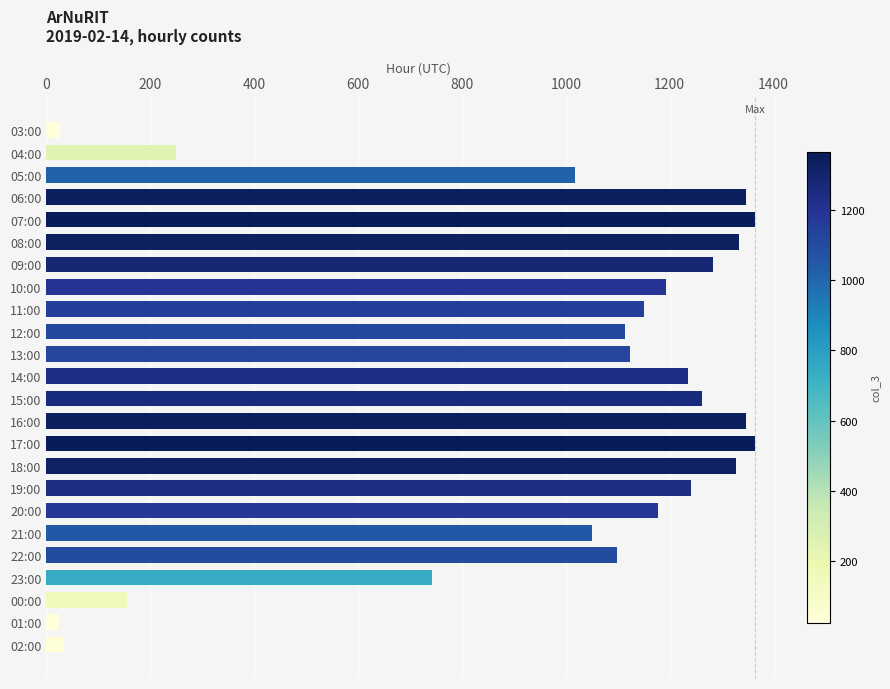

What is the greatest value displayed?

1365